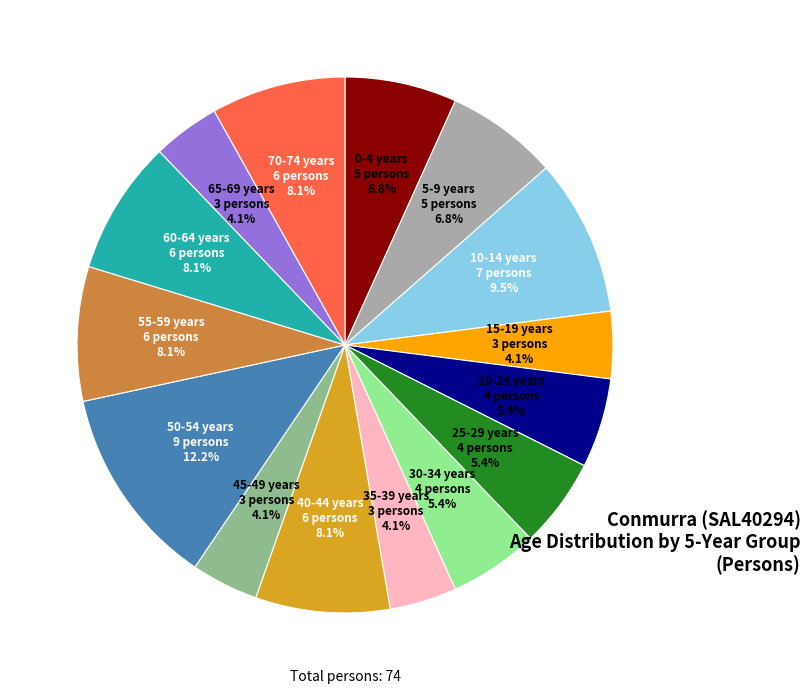

Is there a majority slice in this chart?

No